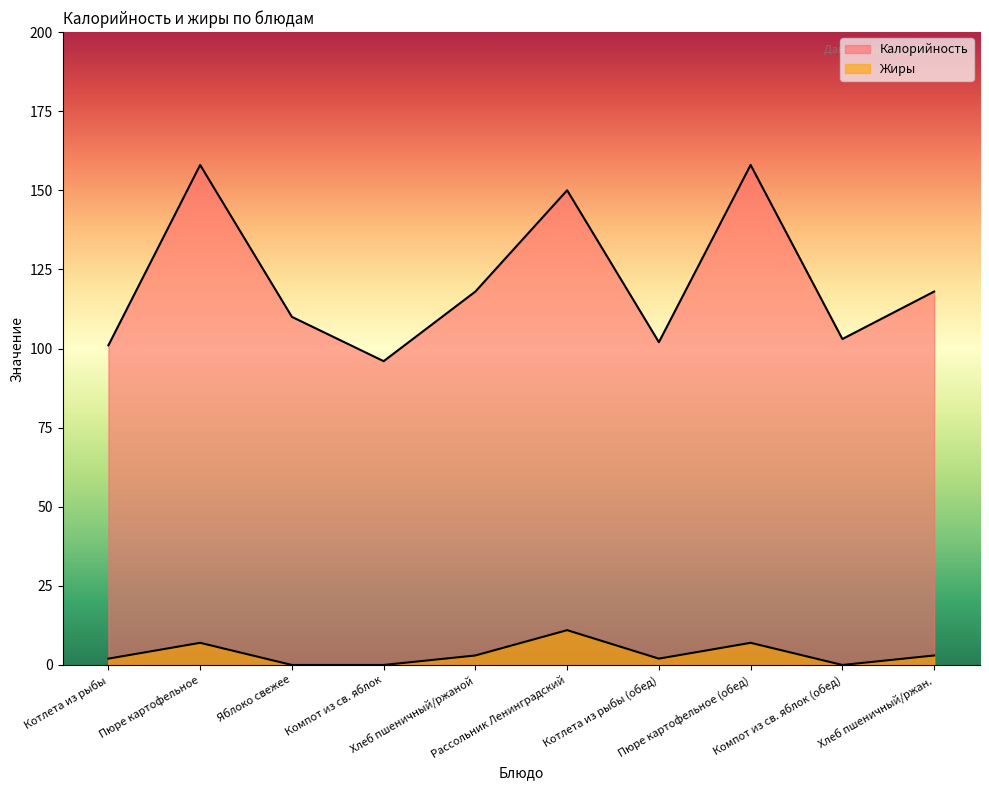

Reading left to right, list all the values displayed in this chart.

Калорийность: 101	158	110	96	118	150	102	158	103	118
Жиры: 2	7	0	0	3	11	2	7	0	3